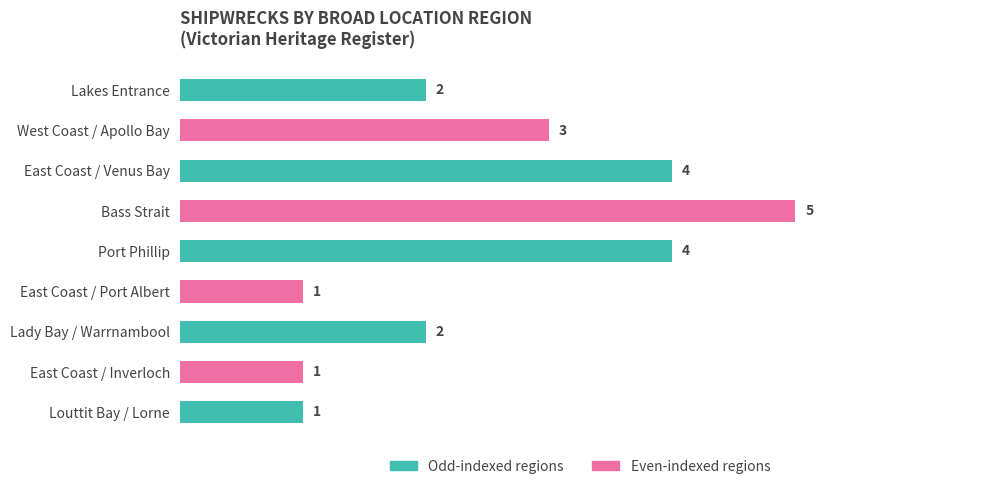

How many values are between 1 and 4?

8